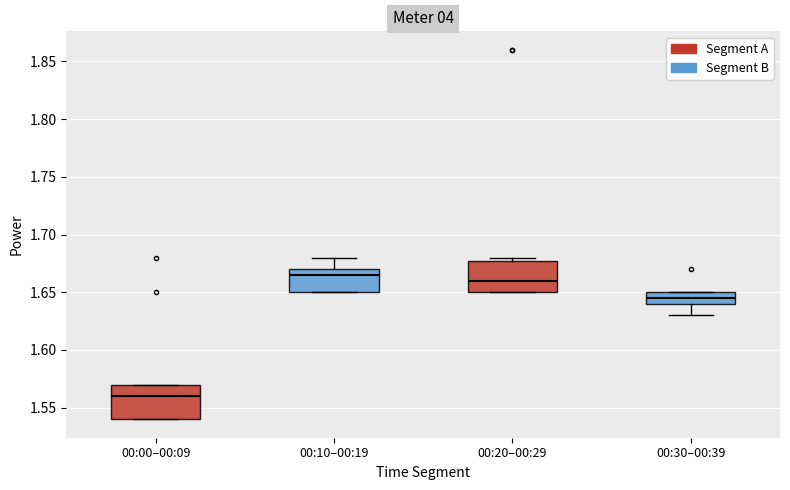

Which box has the lowest median line?

00:00–00:09